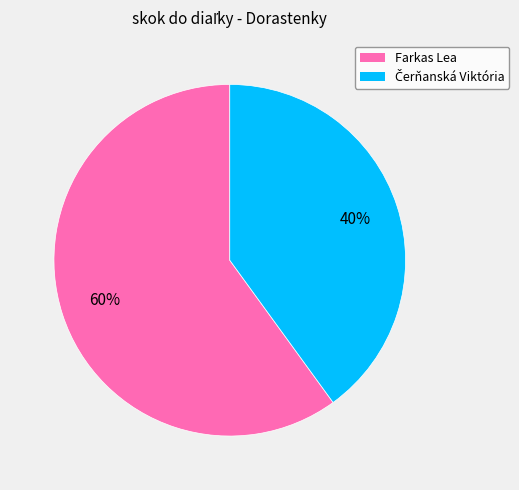

To the nearest percent, what portion does Farkas Lea represent?

60%